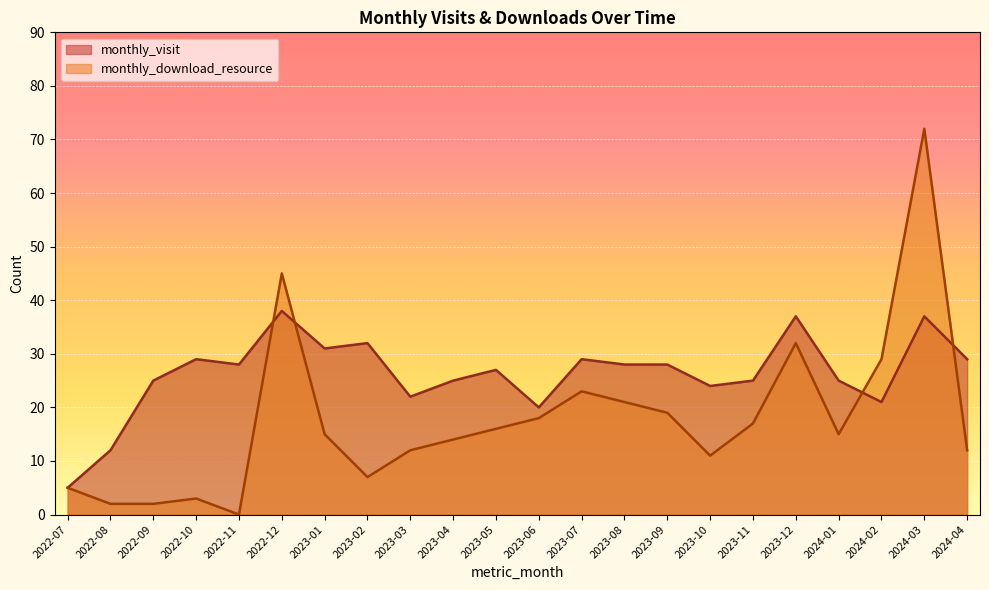

What is the difference between the monthly_visit values at 2023-09 and 2022-08?

16